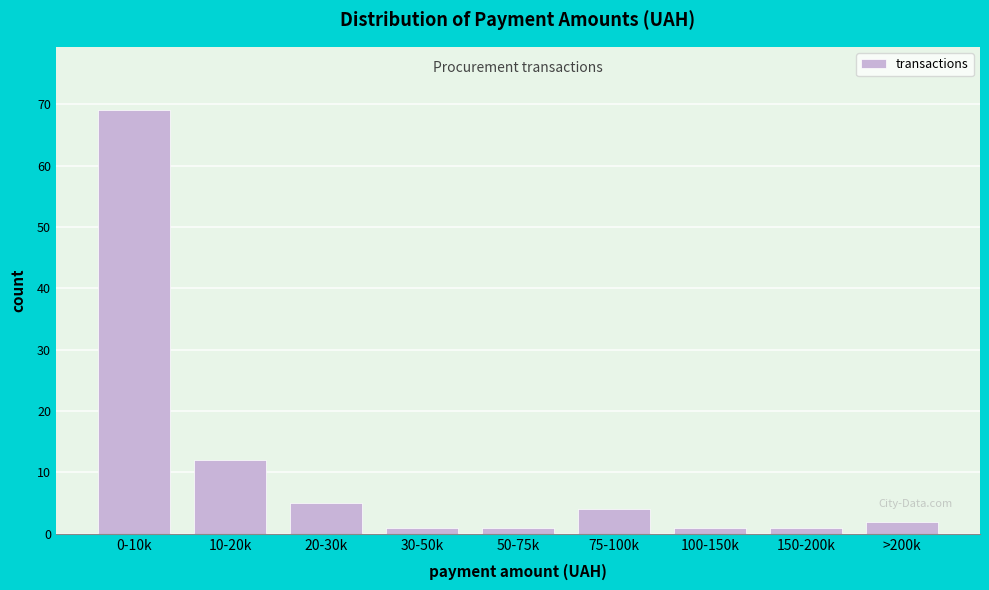

Reading left to right, transcribe all the data shown in this chart.

0-10k=69	10-20k=12	20-30k=5	30-50k=1	50-75k=1	75-100k=4	100-150k=1	150-200k=1	>200k=2